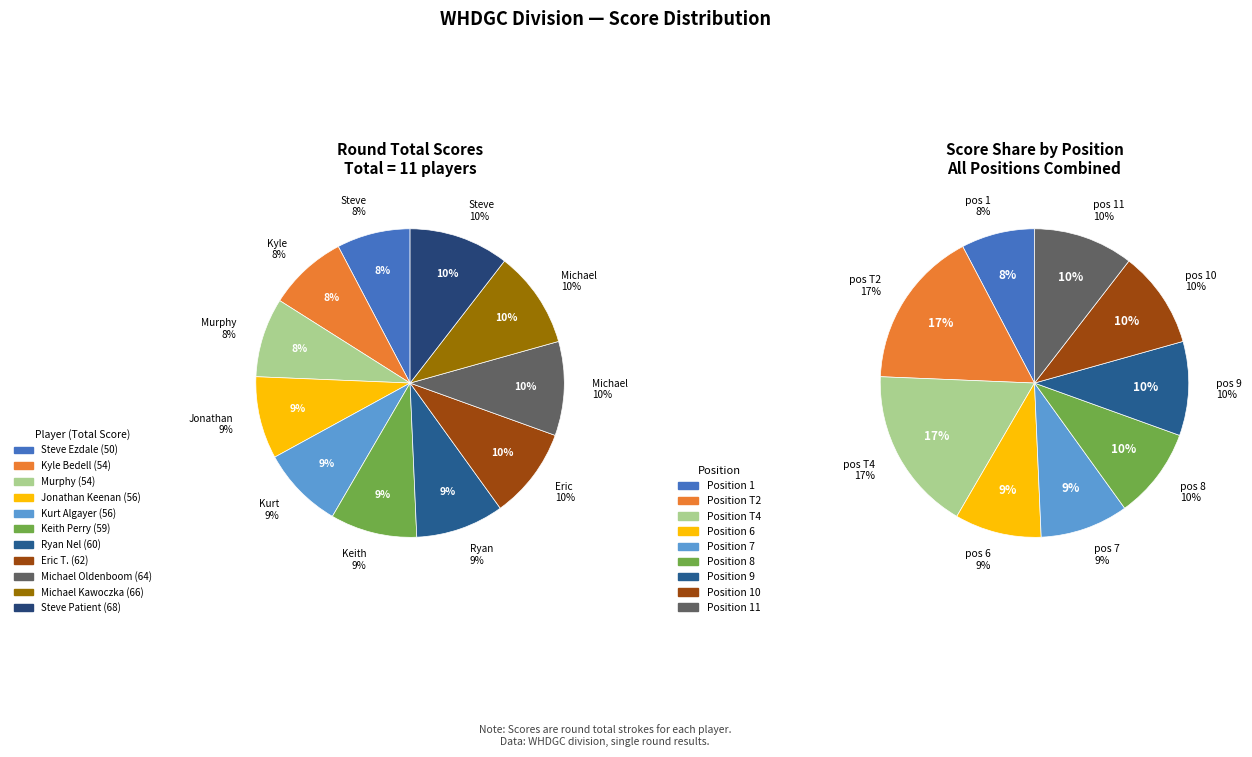

Is the sum of Eric T. and Michael Kawoczka greater than half?

No